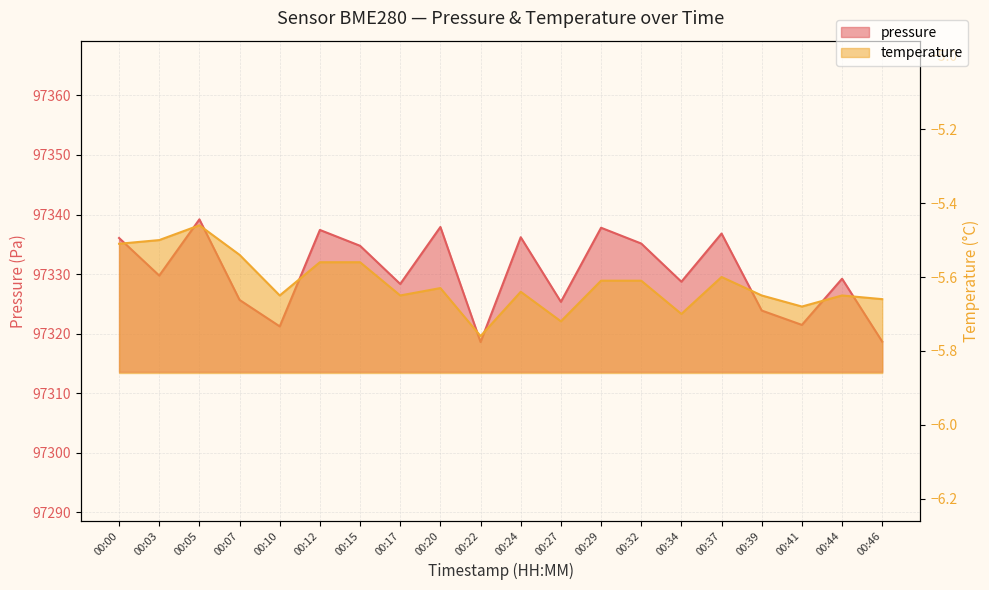

Rank the series at 00:27 from lowest to highest value.

temperature, pressure